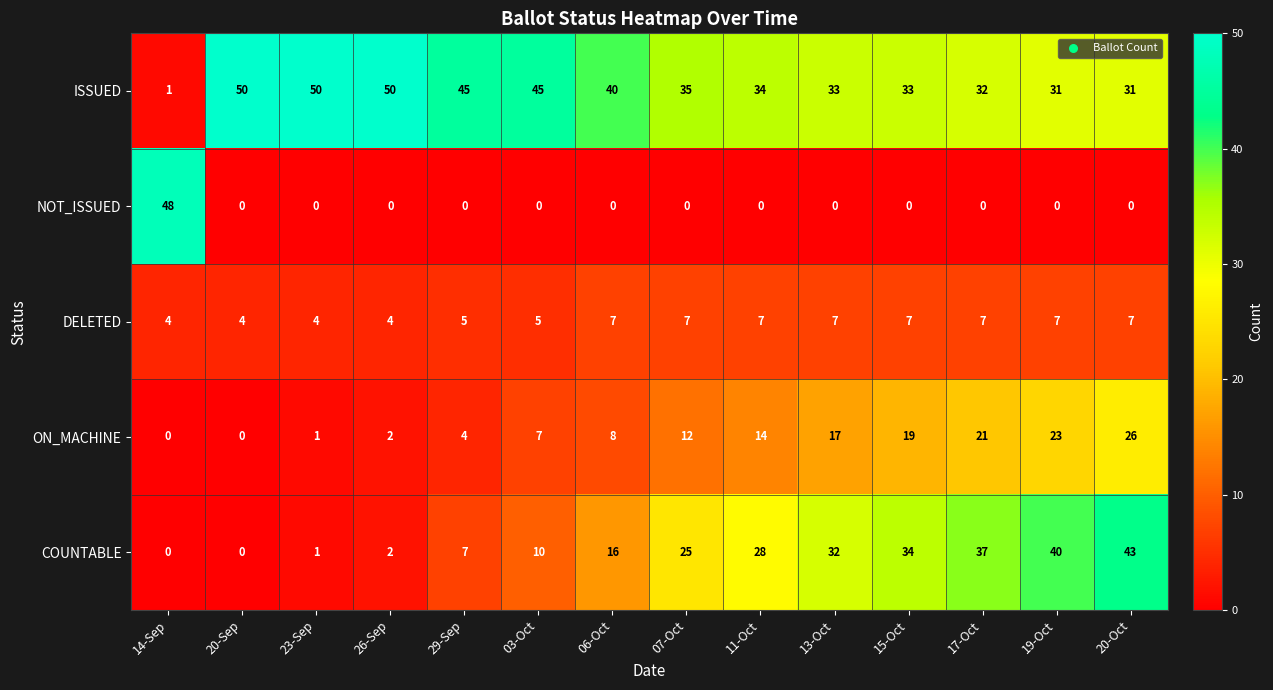

Which series has the largest total across all categories?

ISSUED